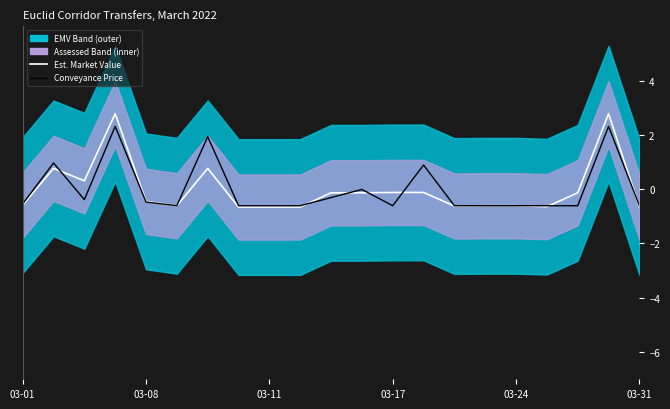

In Conveyance Price, how many points are higher than both neighbors (excluding endpoints)?

6